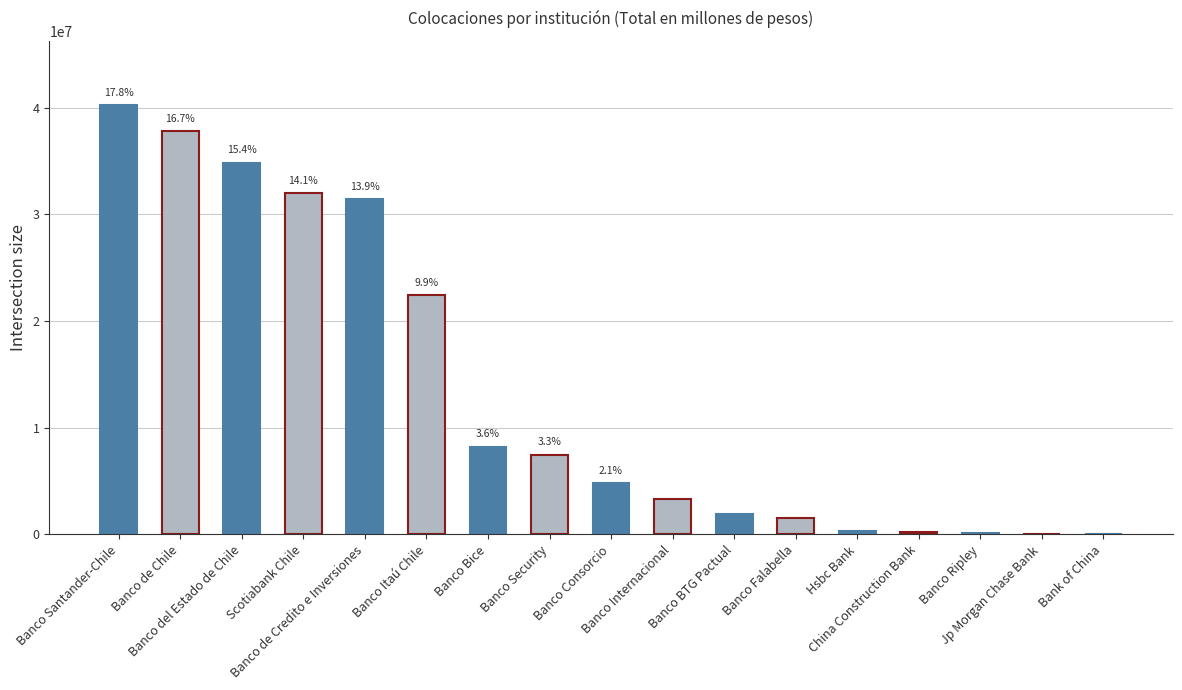

Is it true that the value at Banco Internacional is 3273014.1?

True